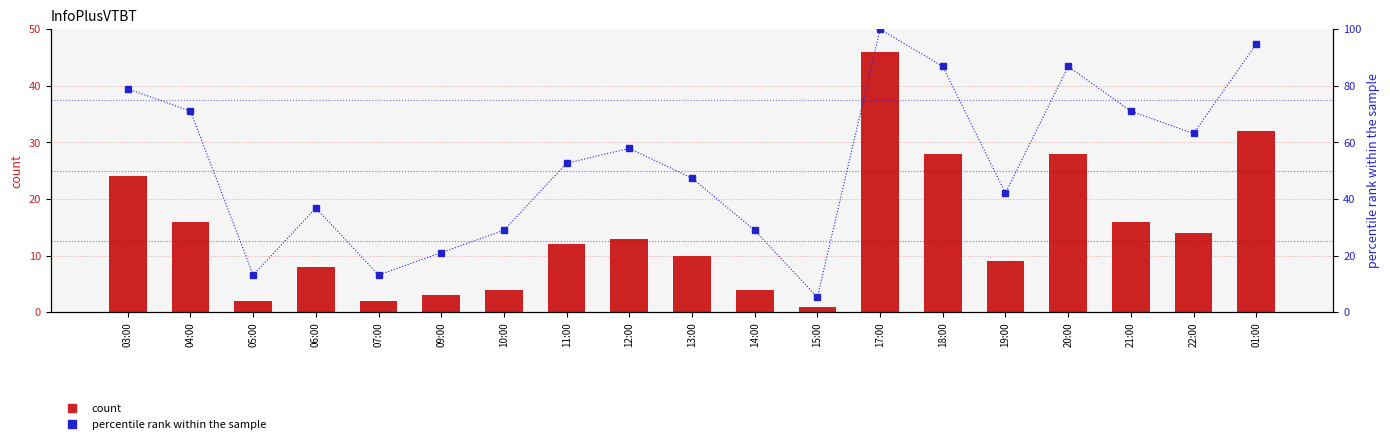

What is the spread (max minus min) of values at 11:00?

40.6